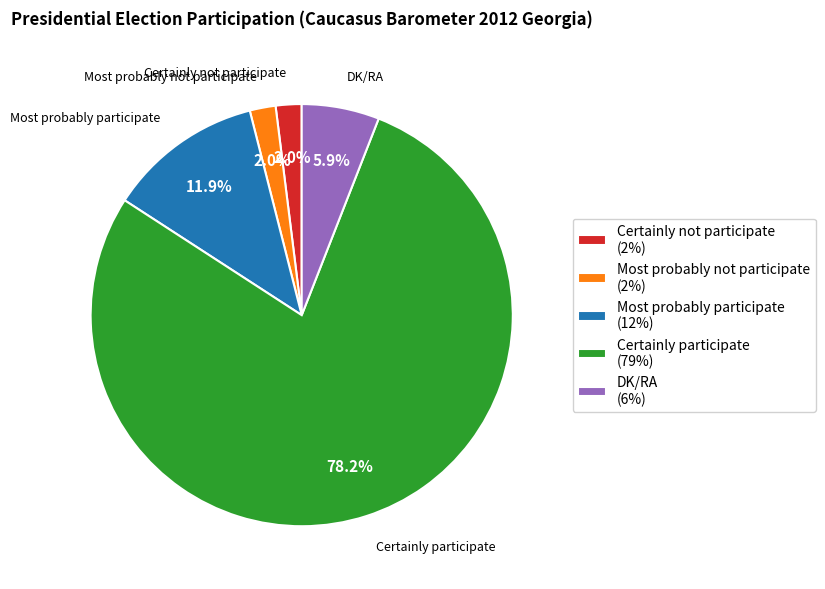

What is the ratio of the value at Most probably participate (12%) to the value at Certainly not participate (2%)?

6.0